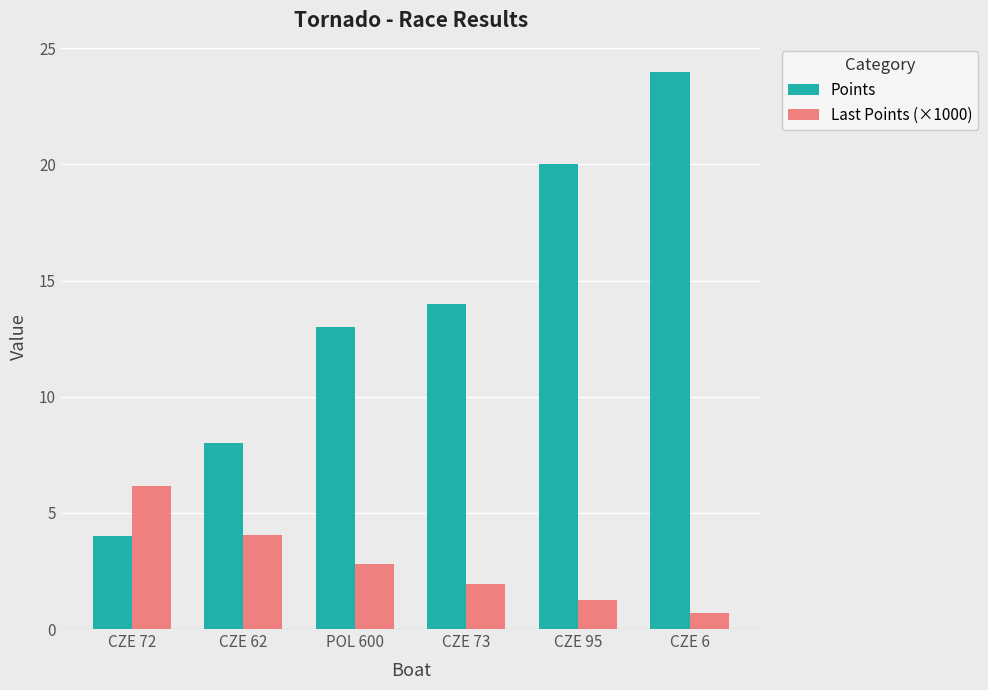

Which series has the largest total across all categories?

Points